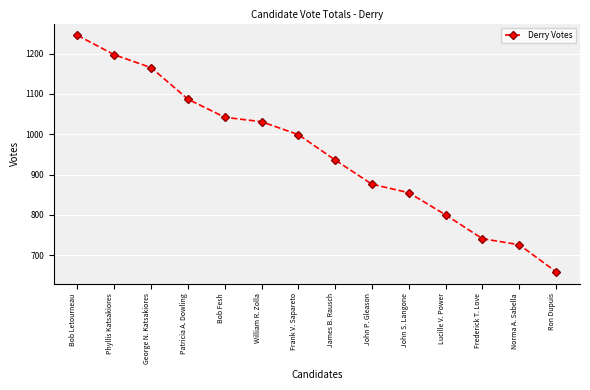

List the labels in order of value, largest first.

Bob Letourneau, Phyllis Katsakiores, George N. Katsakiores, Patricia A. Dowling, Bob Fesh, William R. Zolla, Frank V. Sapareto, James B. Rausch, John P. Gleason, John S. Langone, Lucille V. Power, Frederick T. Love, Norma A. Sabella, Ron Dupuis